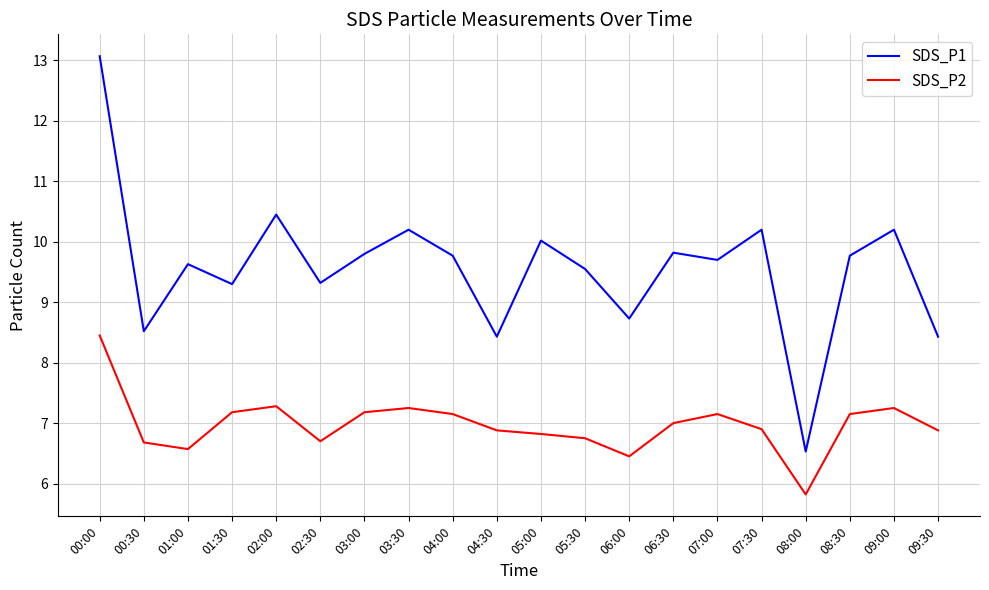

At which category is the sum across all series the highest?

00:00